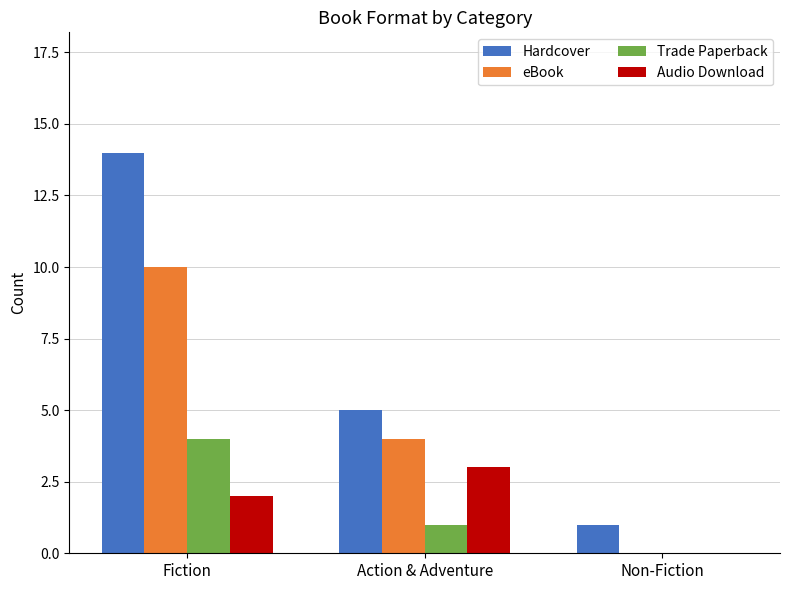

Read the eBook value at Action & Adventure, to the nearest 5.

5